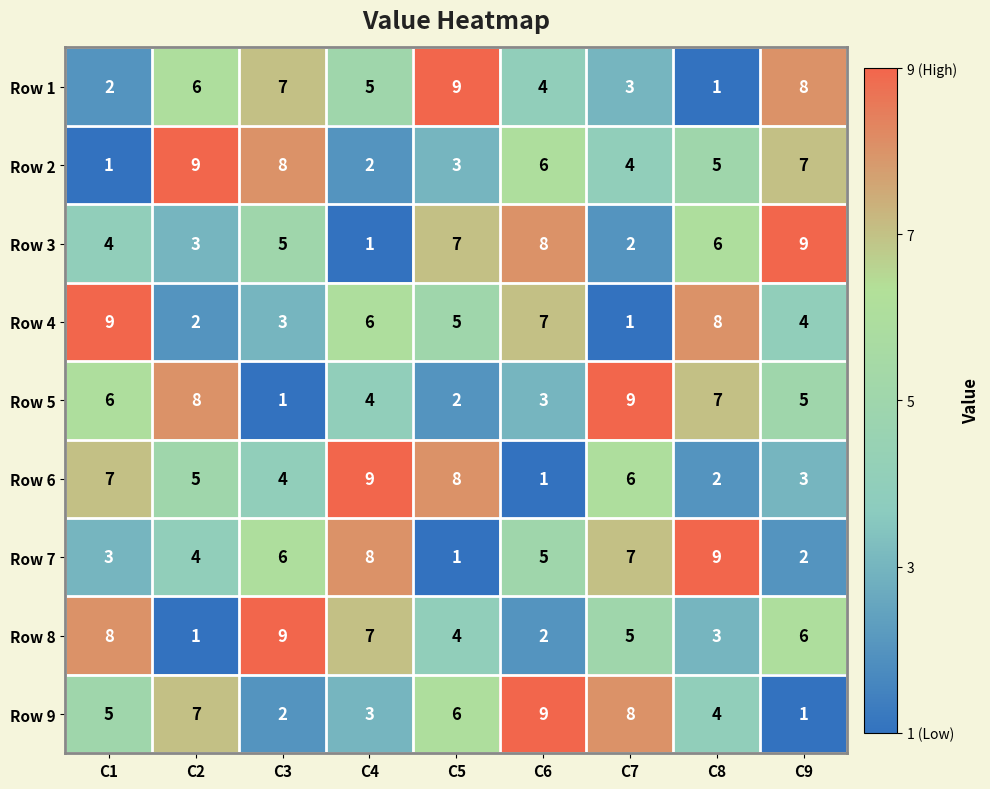

What is the average value of the Row 8 series?

5